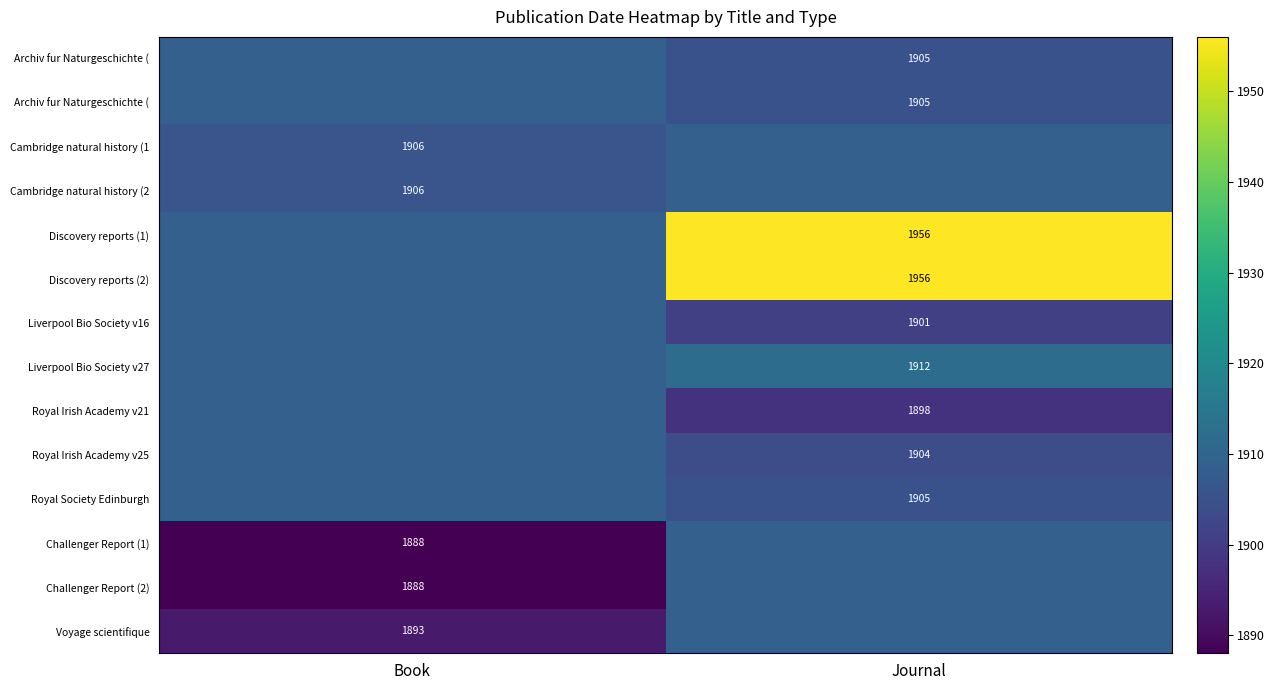

At how many categories does at least one series exceed 1942?

1